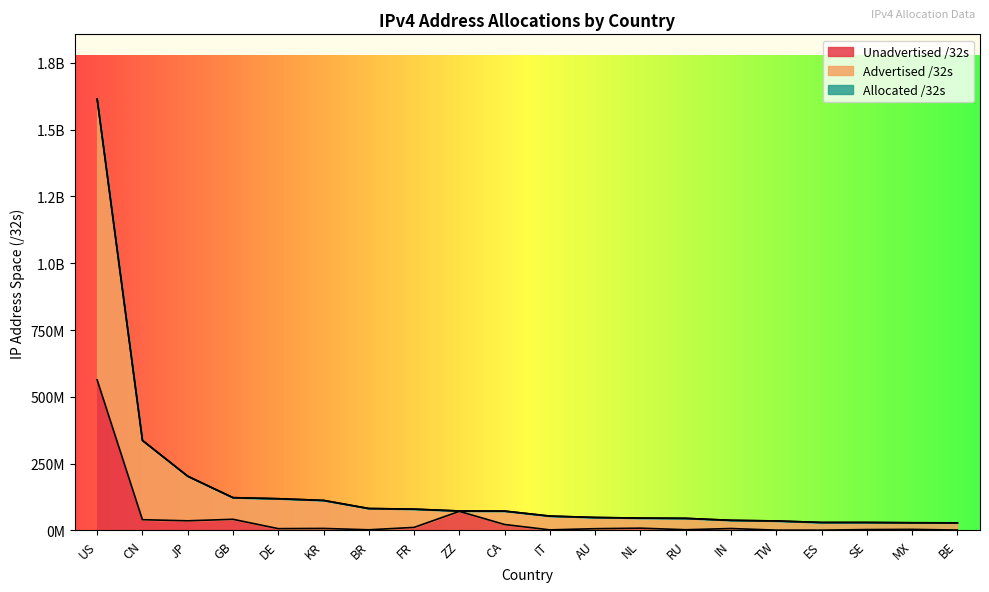

What is the sum of the Allocated /32s values at RU and GB?

167982104